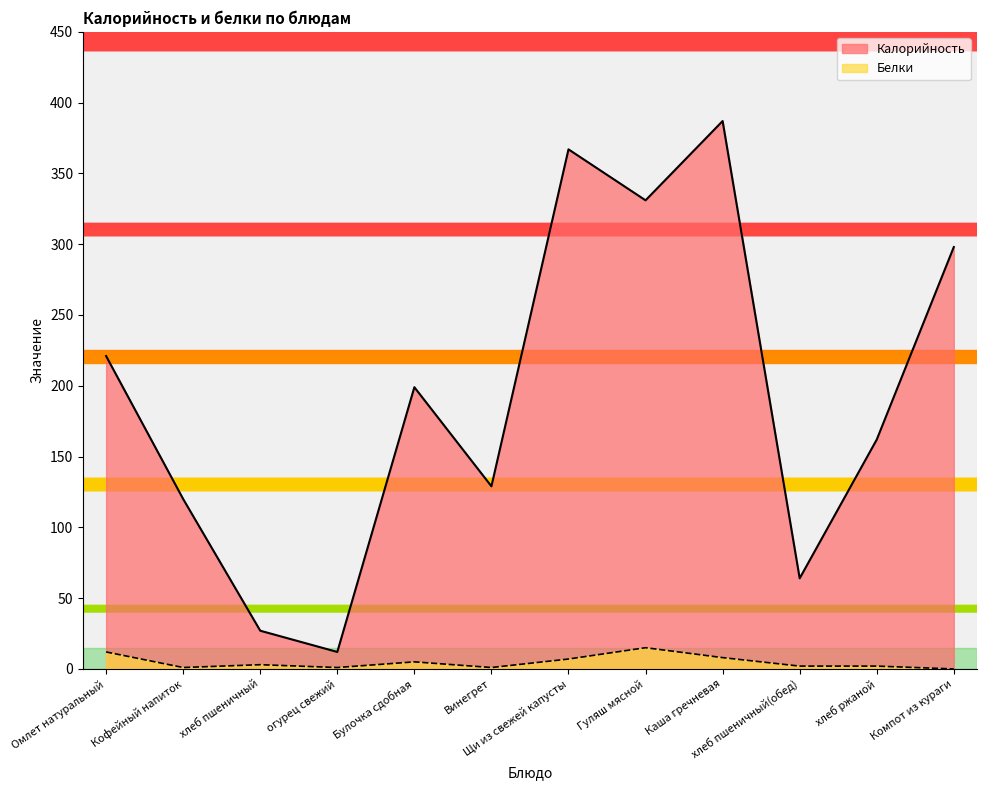

What is the sum of the Калорийность values at Омлет натуральный and Кофейный напиток?

341